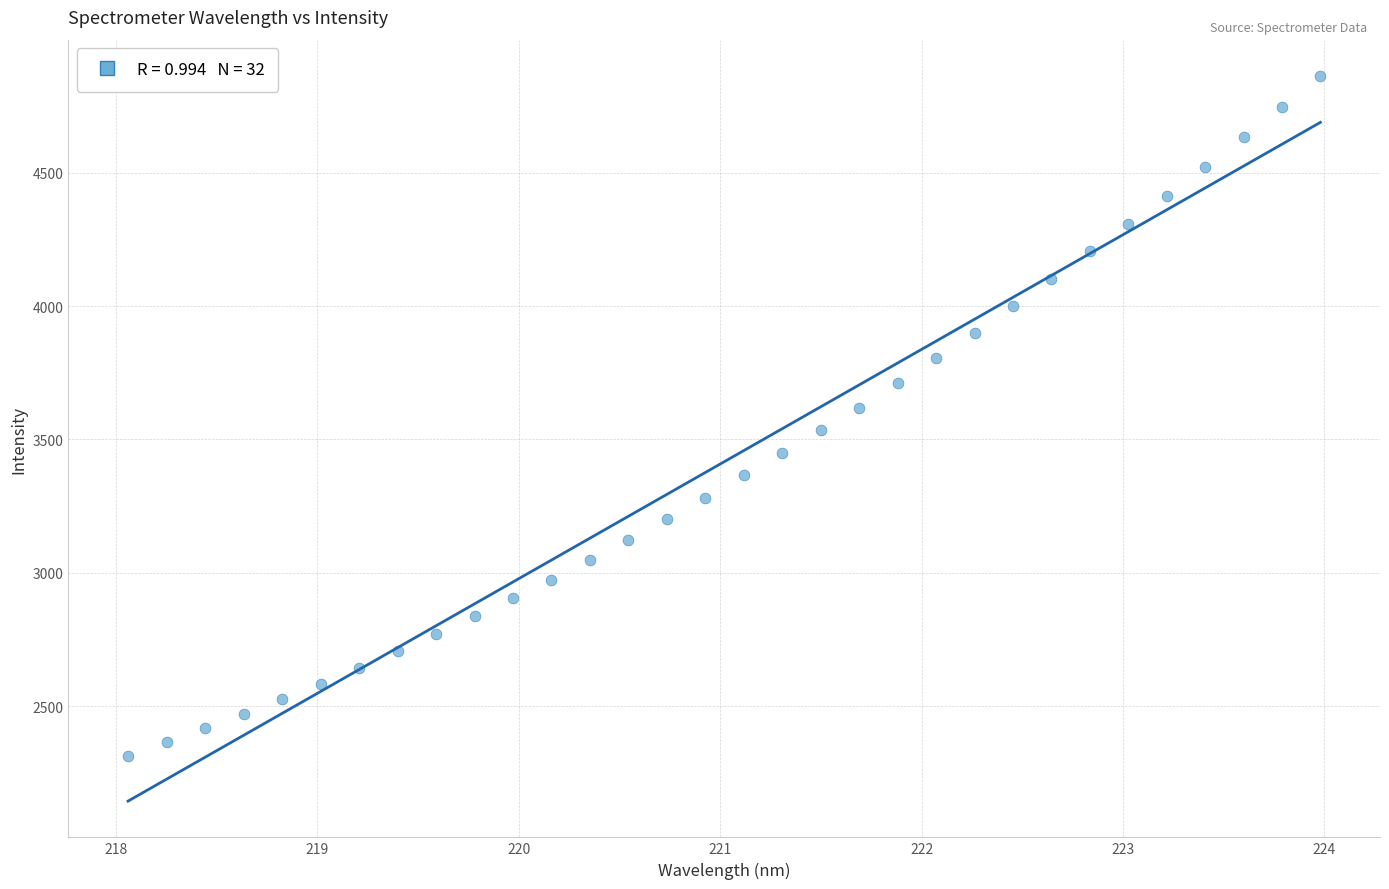

What is the range of X values (max minus min)?

5.9